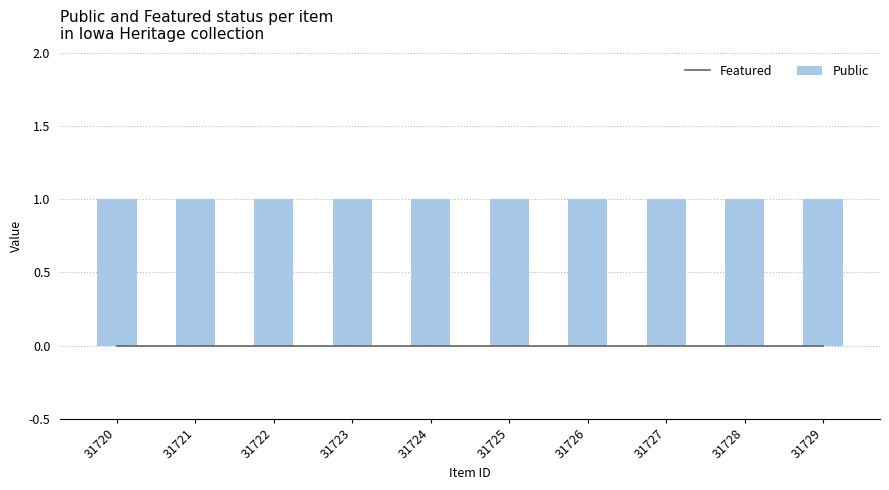

What is the difference between the highest and lowest values at 31722?

1